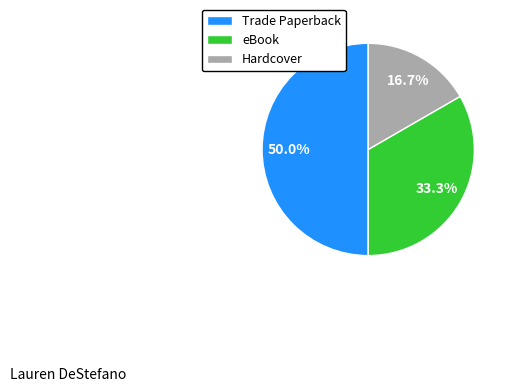

To the nearest percent, what is the difference between the largest and smallest slice percentages?

33%